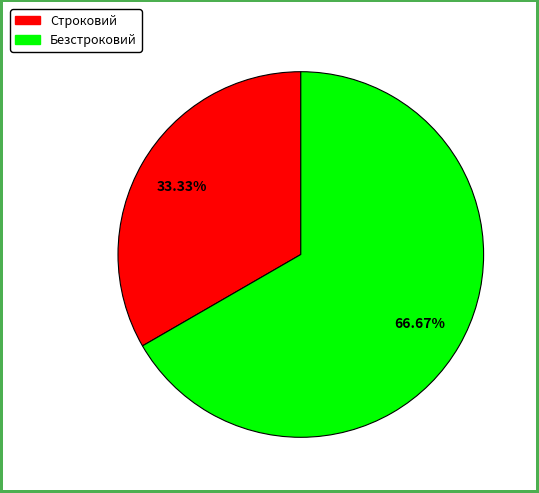

Is there any slice that represents more than half of the pie?

Yes